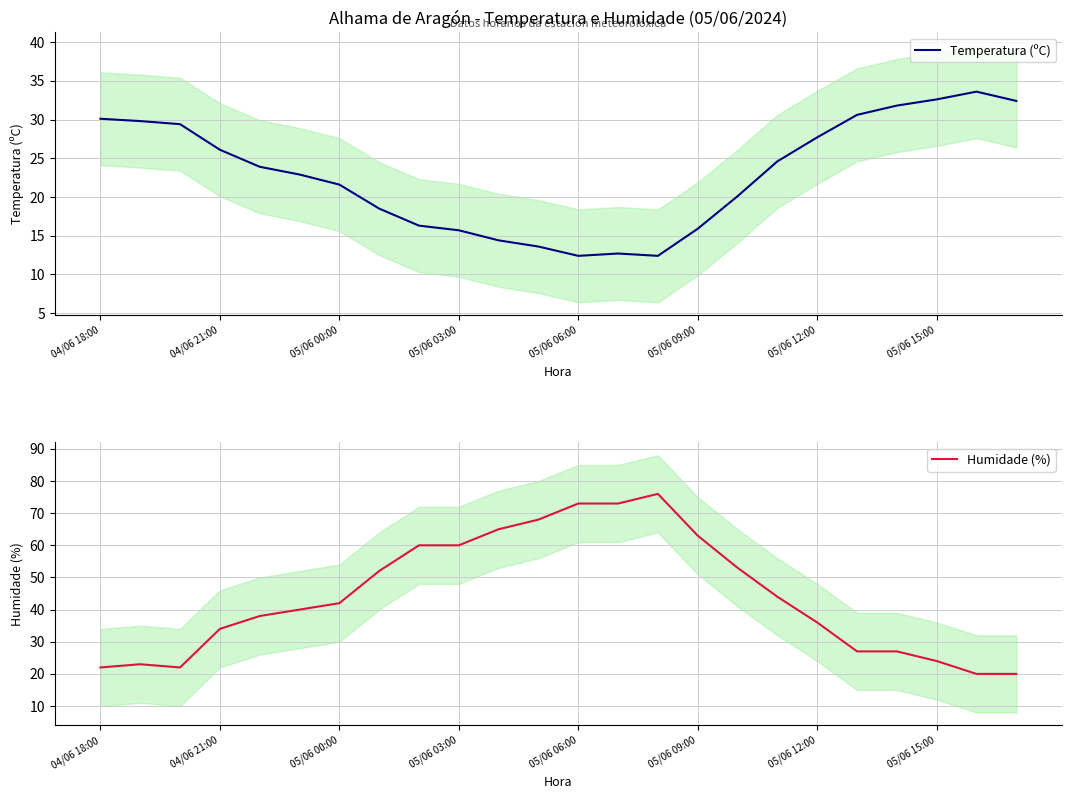

Which category has the highest value across all series?

14